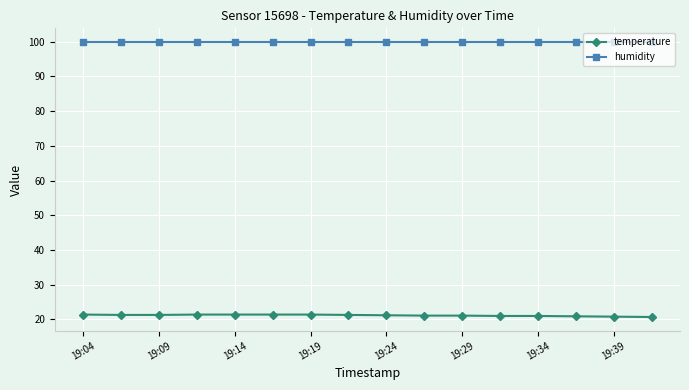

What is the average value of the temperature series?

21.2